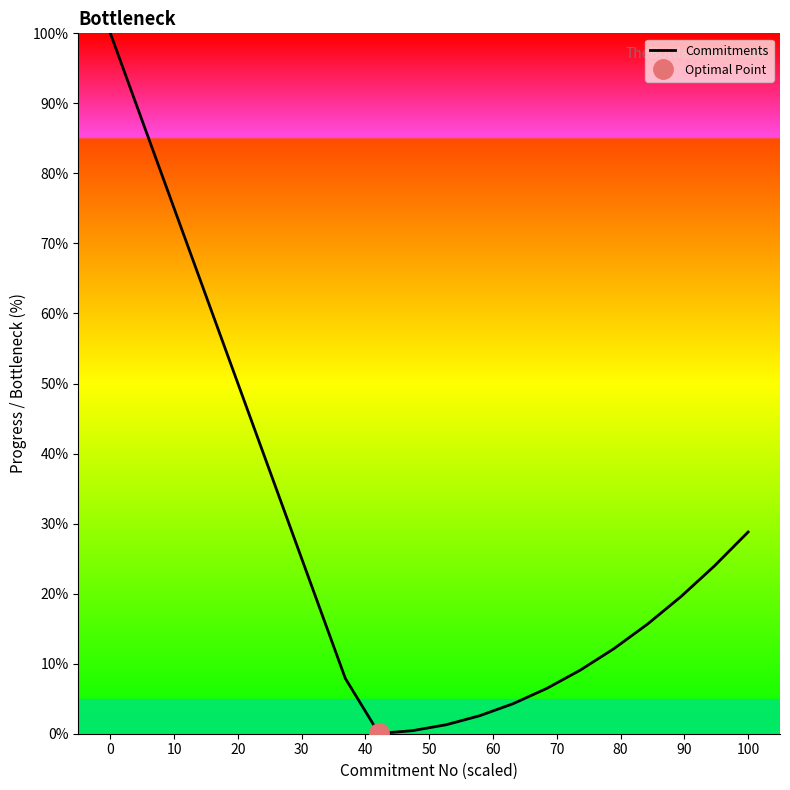

True or false: Commitments has a value of 100.0 at 0.

True